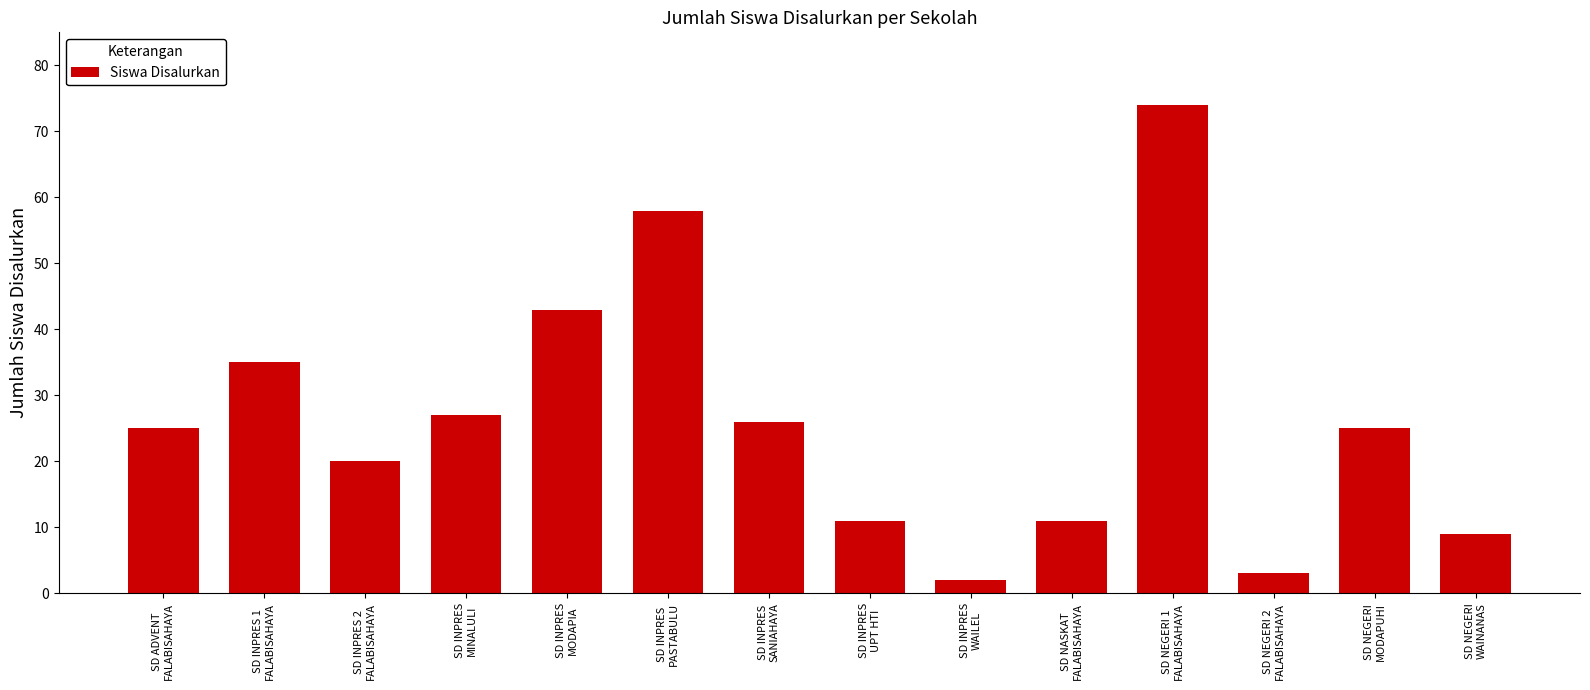

What is the difference between the maximum and second lowest values?

71